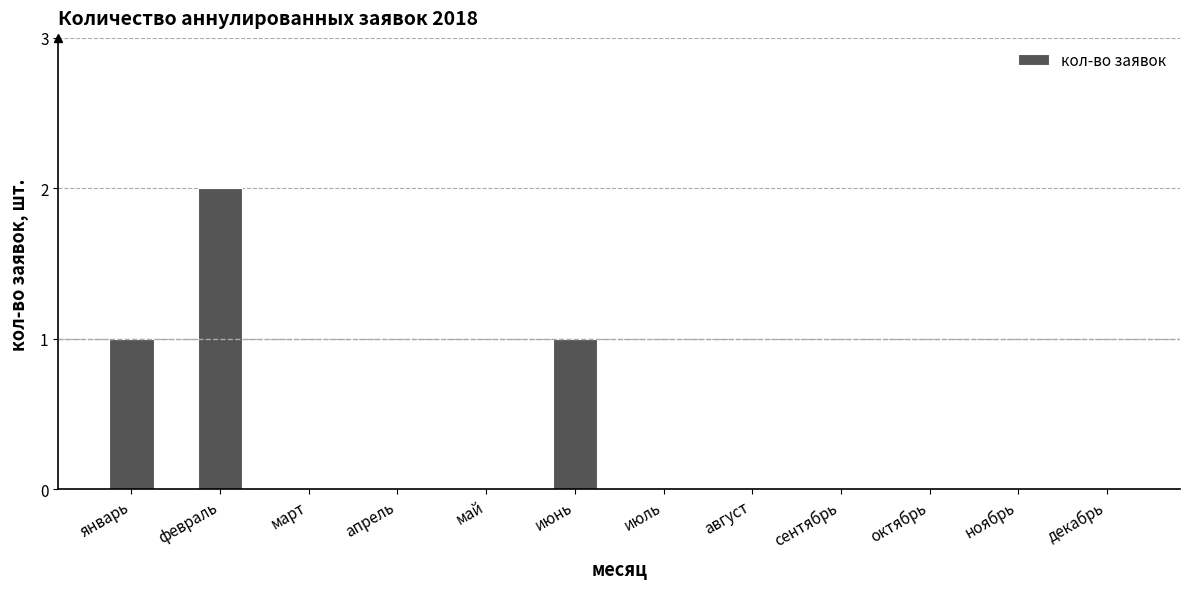

Which category has the highest value across all series?

февраль